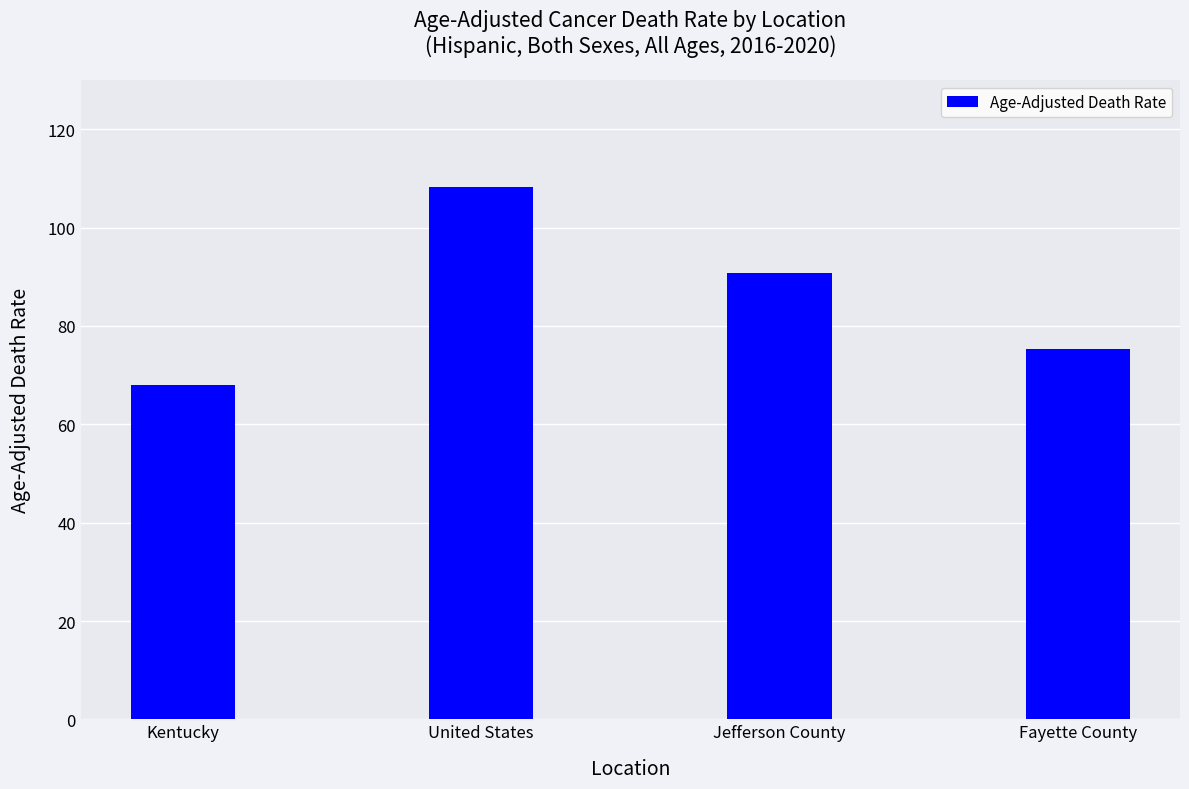

How many bars are there in total?

4